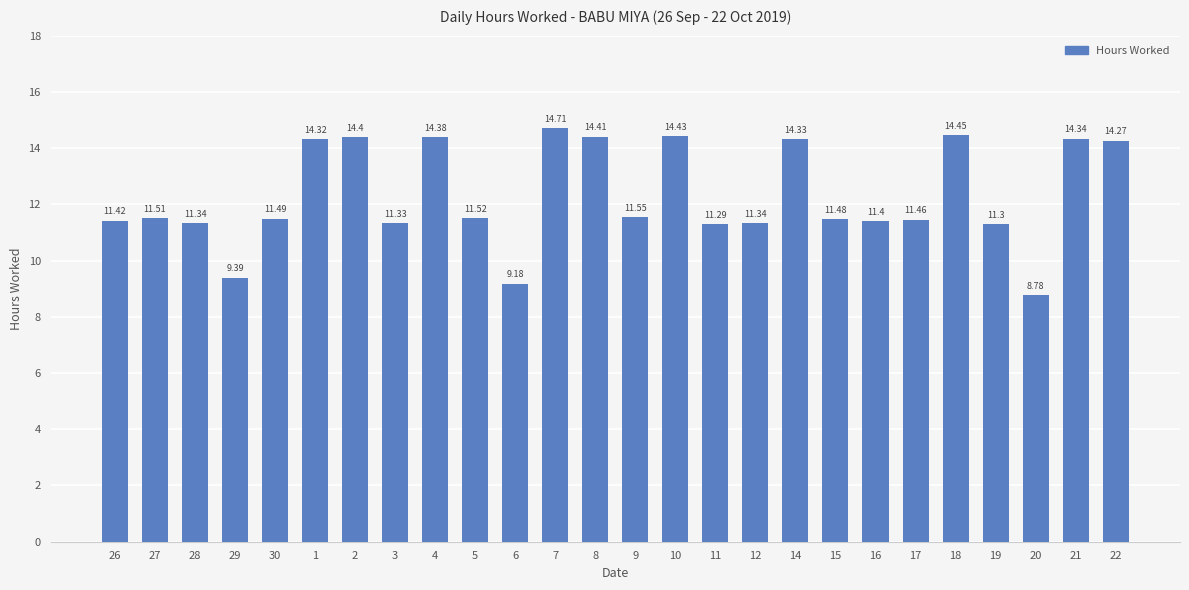

What is the difference between the second highest and minimum values?

5.7